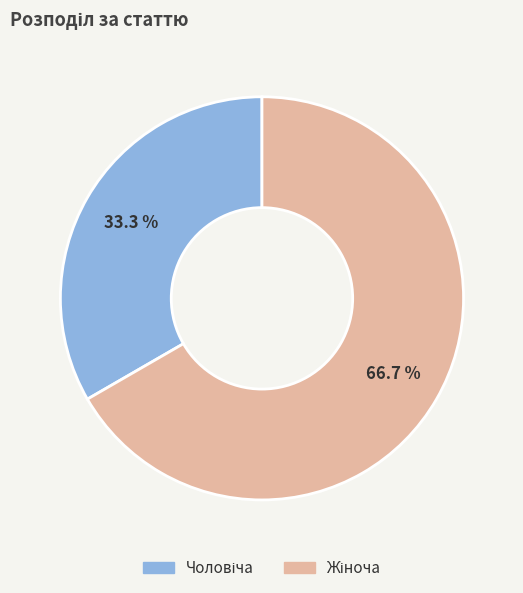

Is there a majority slice in this chart?

Yes